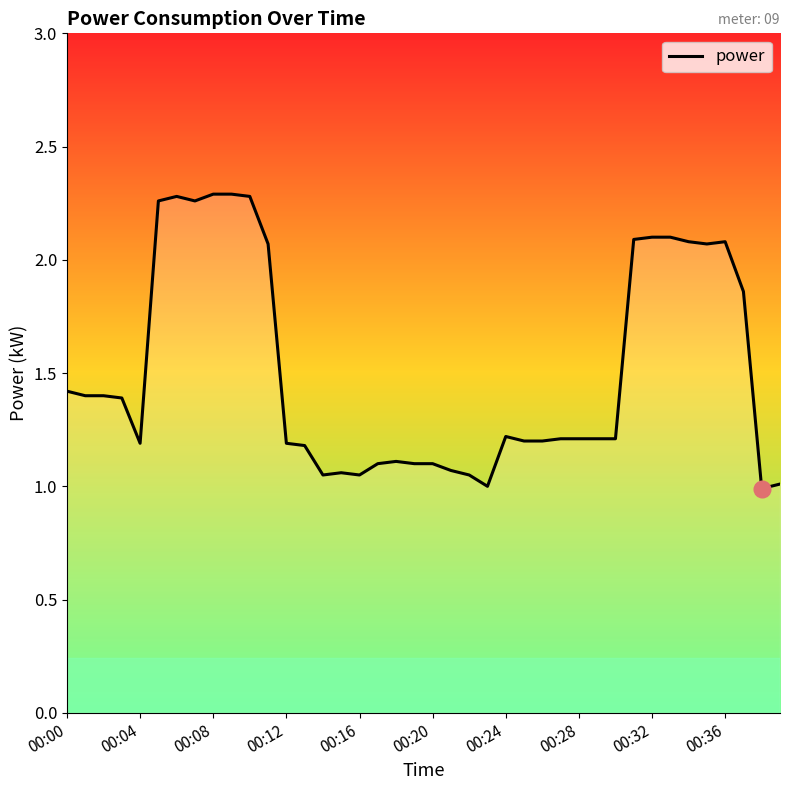

What is the difference between the maximum and minimum values?

1.3